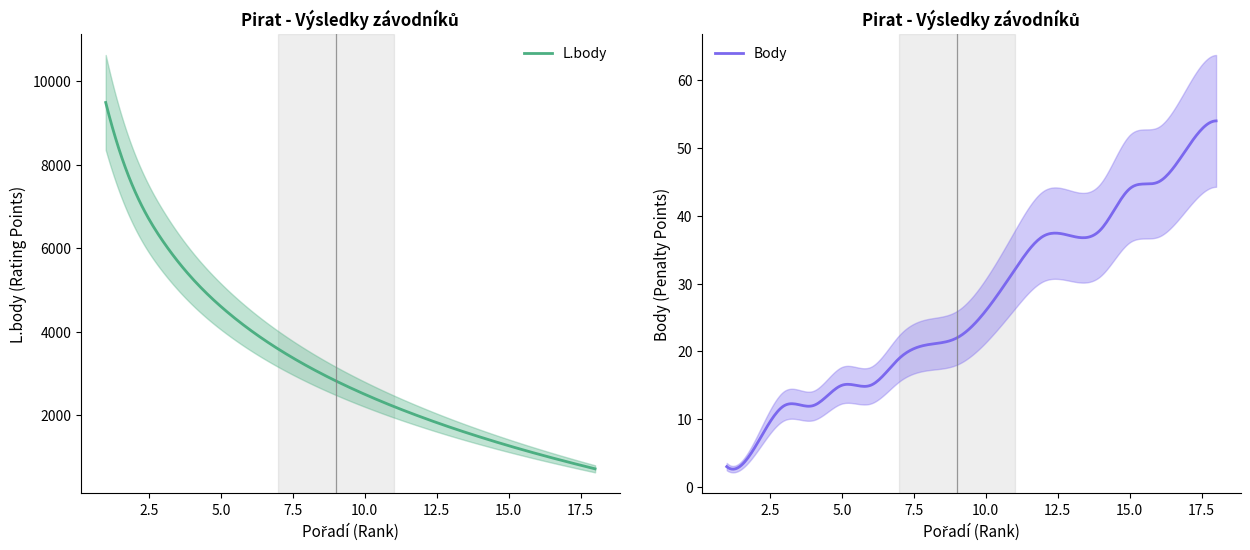

What is the lowest value of the L.body series?

707.0